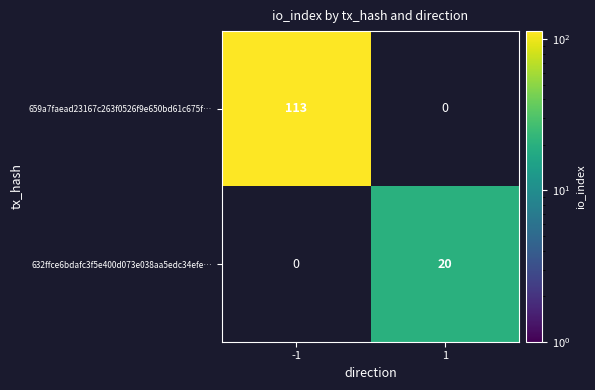

Which series has the largest range (max minus min)?

659a7faead23167c263f0526f9e650bd61c675f…